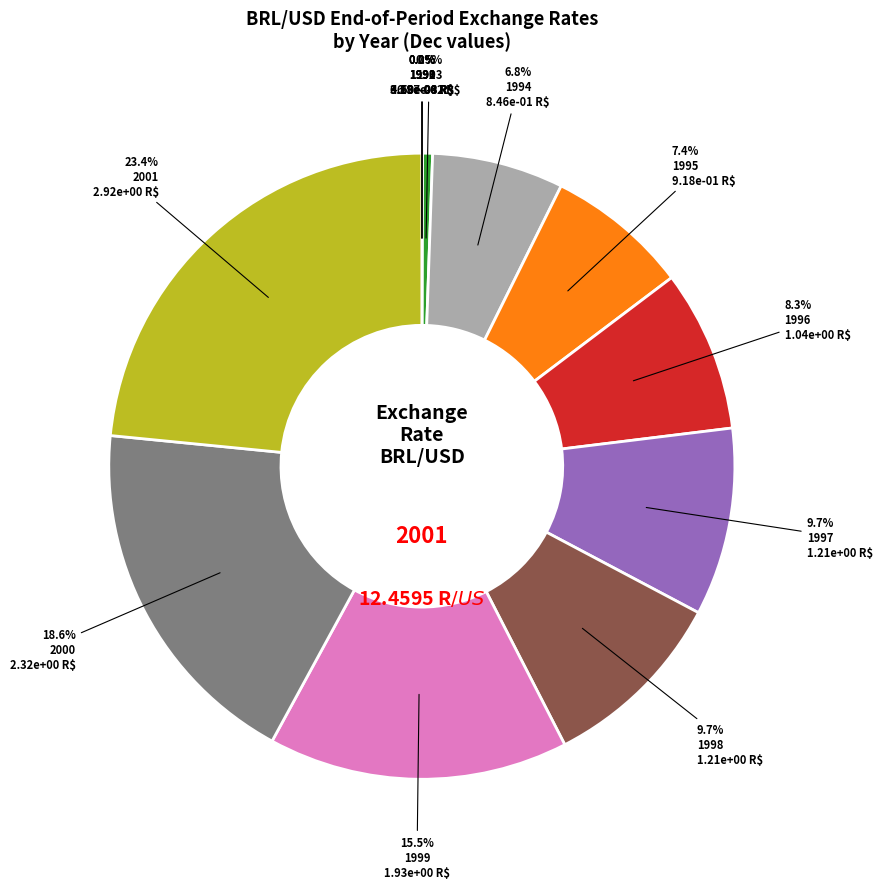

What is the ratio of the value at 1996 to the value at 1997?

0.9